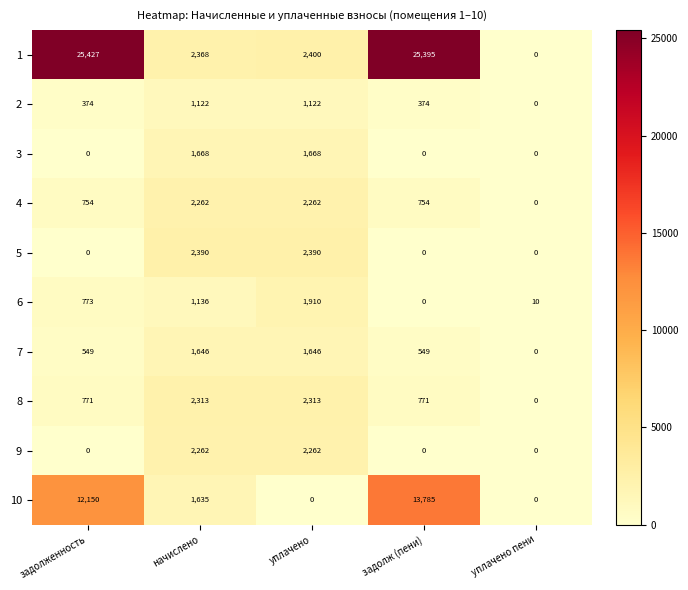

Which series has the largest range (max minus min)?

1